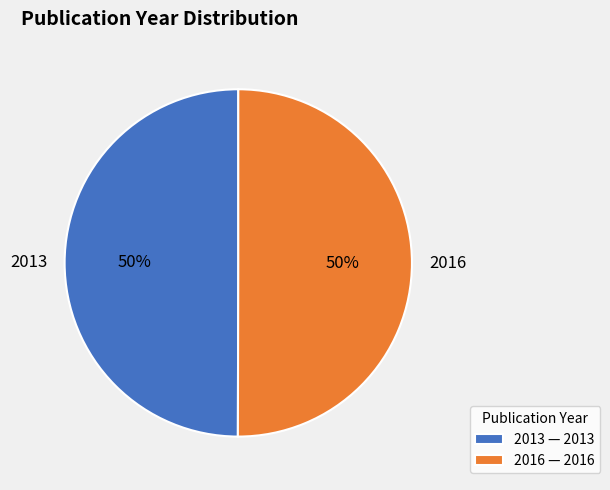

Approximately how many times larger is the value at 2013 compared to 2016?

1.0